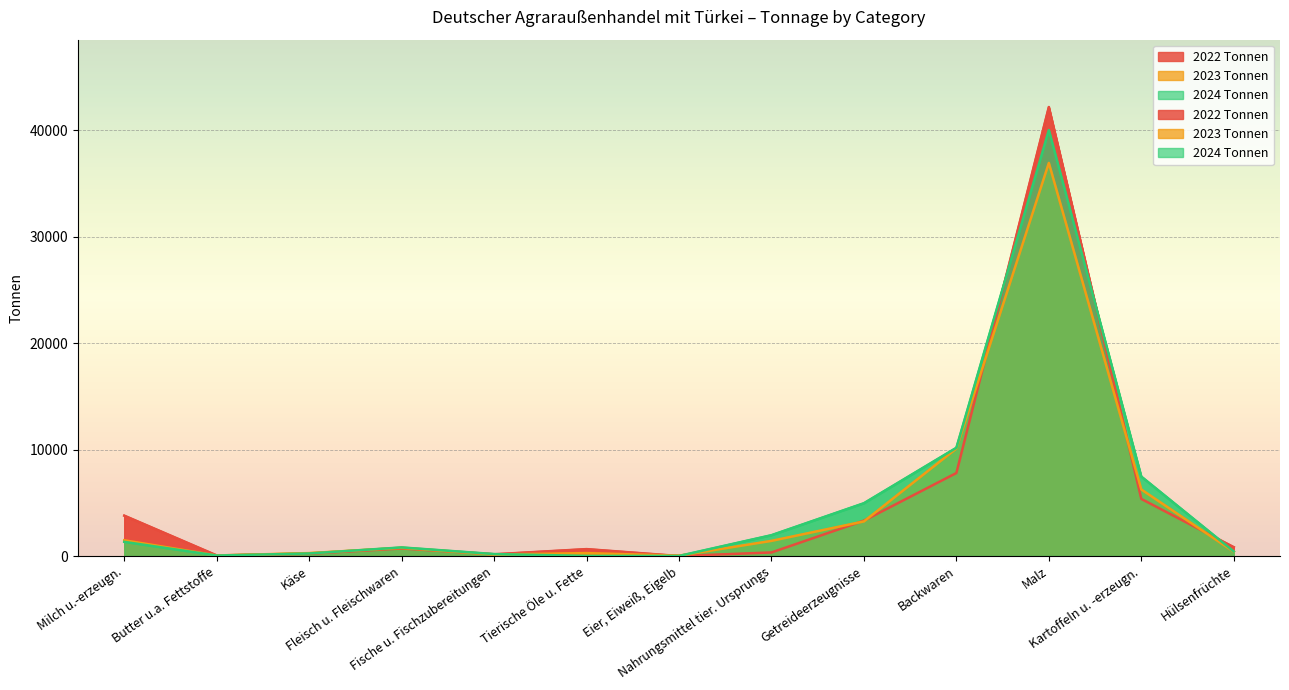

What is the value of the 2022 Tonnen point at the 6th from the left?

649.2